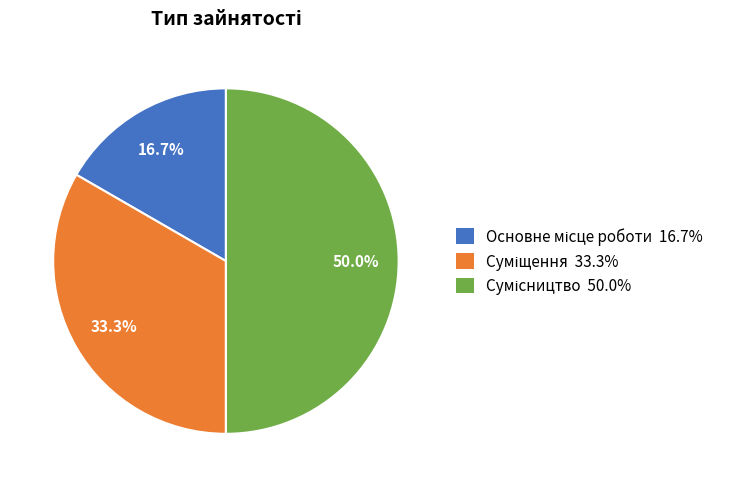

Which category has the smallest portion of the pie?

Основне місце роботи